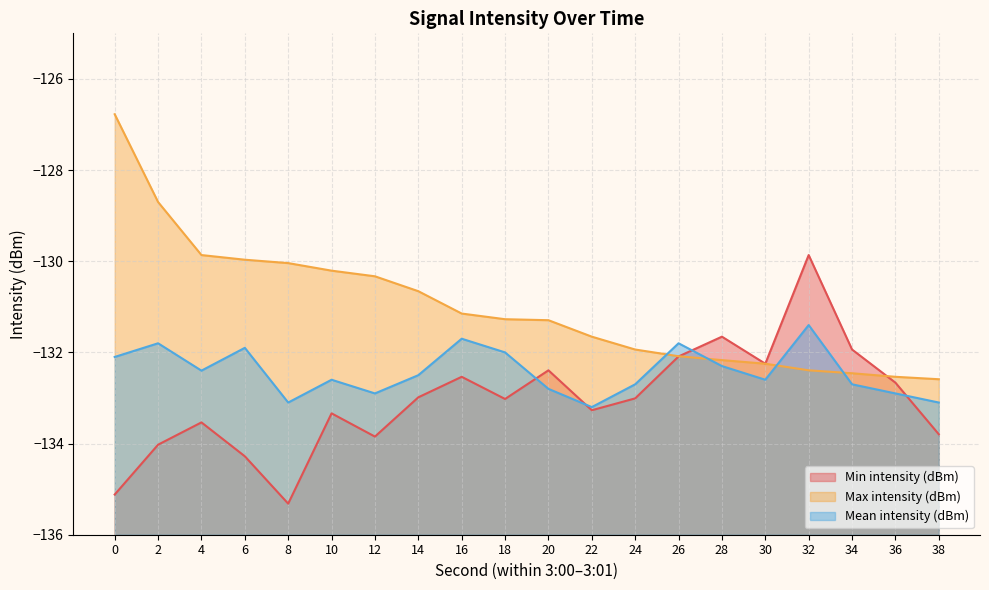

What is the difference between the highest and lowest values at 36?

0.4